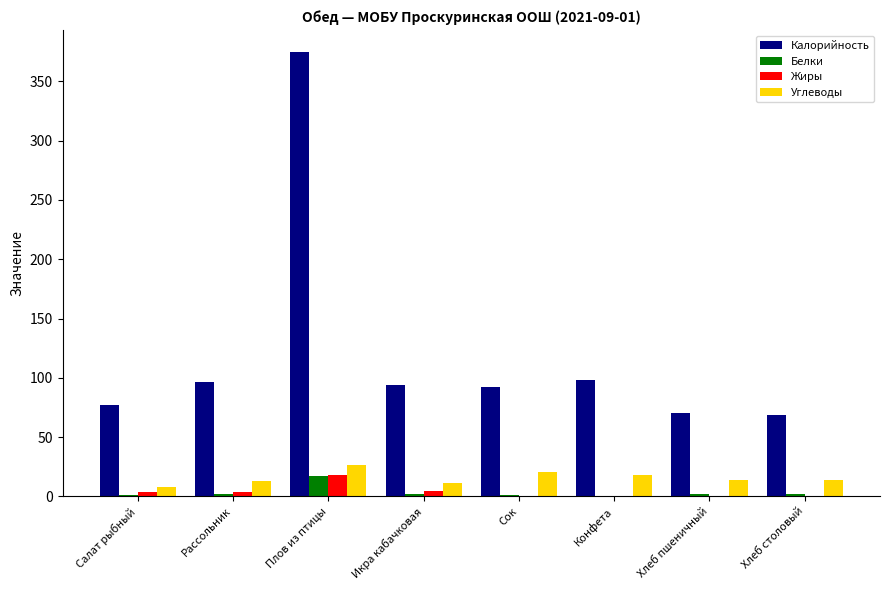

Are the bars grouped side by side (vs. stacked)?

Yes